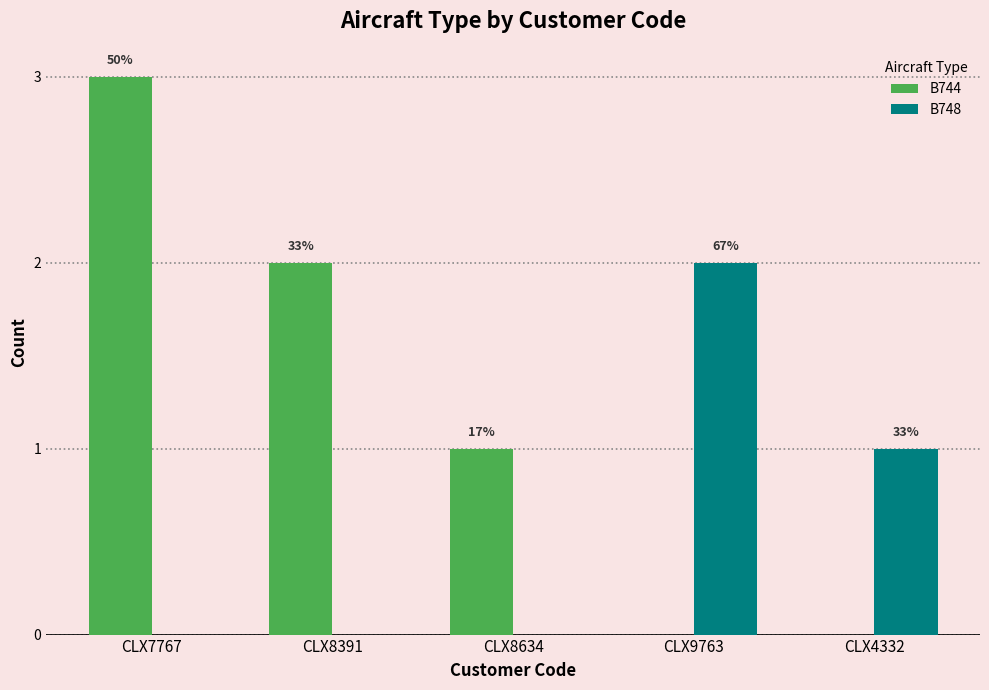

Is it true that B748 equals -1 at CLX8634?

False